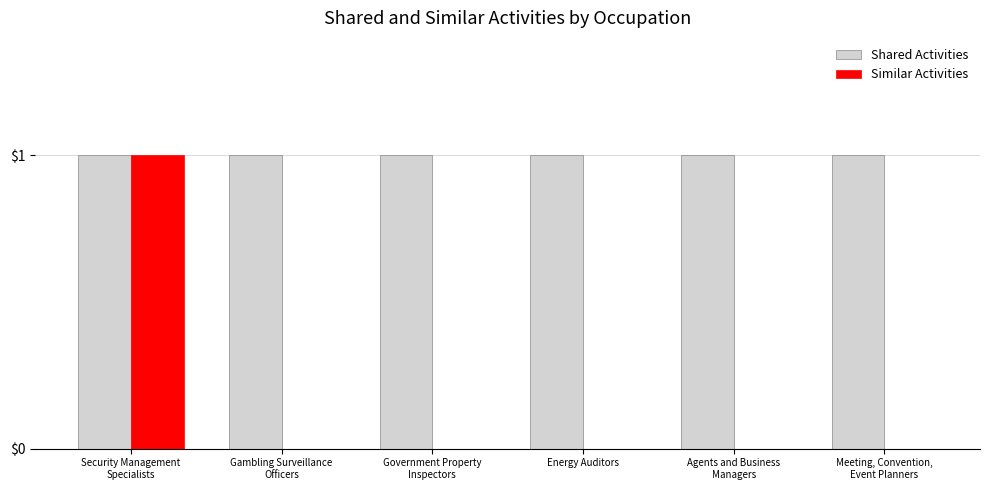

How many categories are shown in the chart?

6